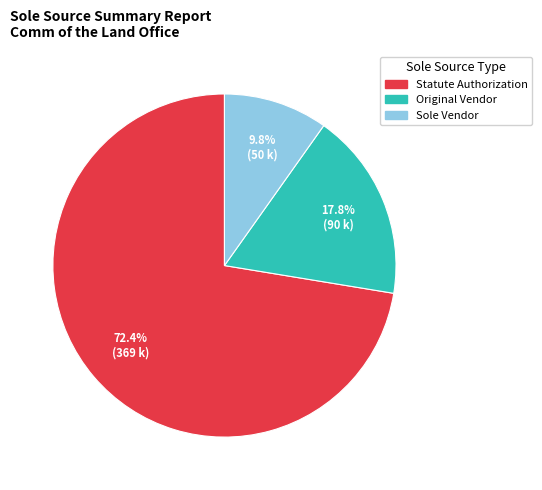

How many slices are in this pie chart?

3